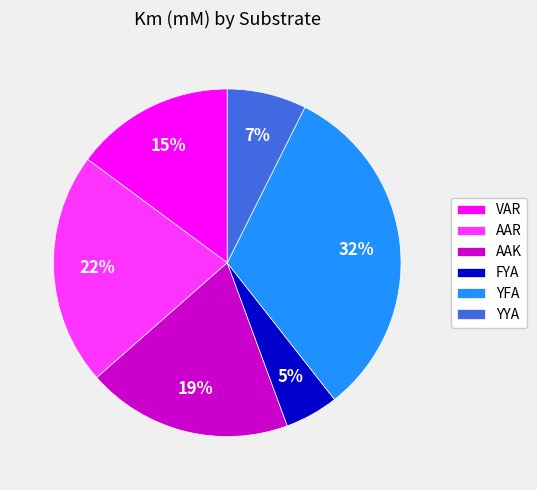

Is there any slice that represents more than half of the pie?

No